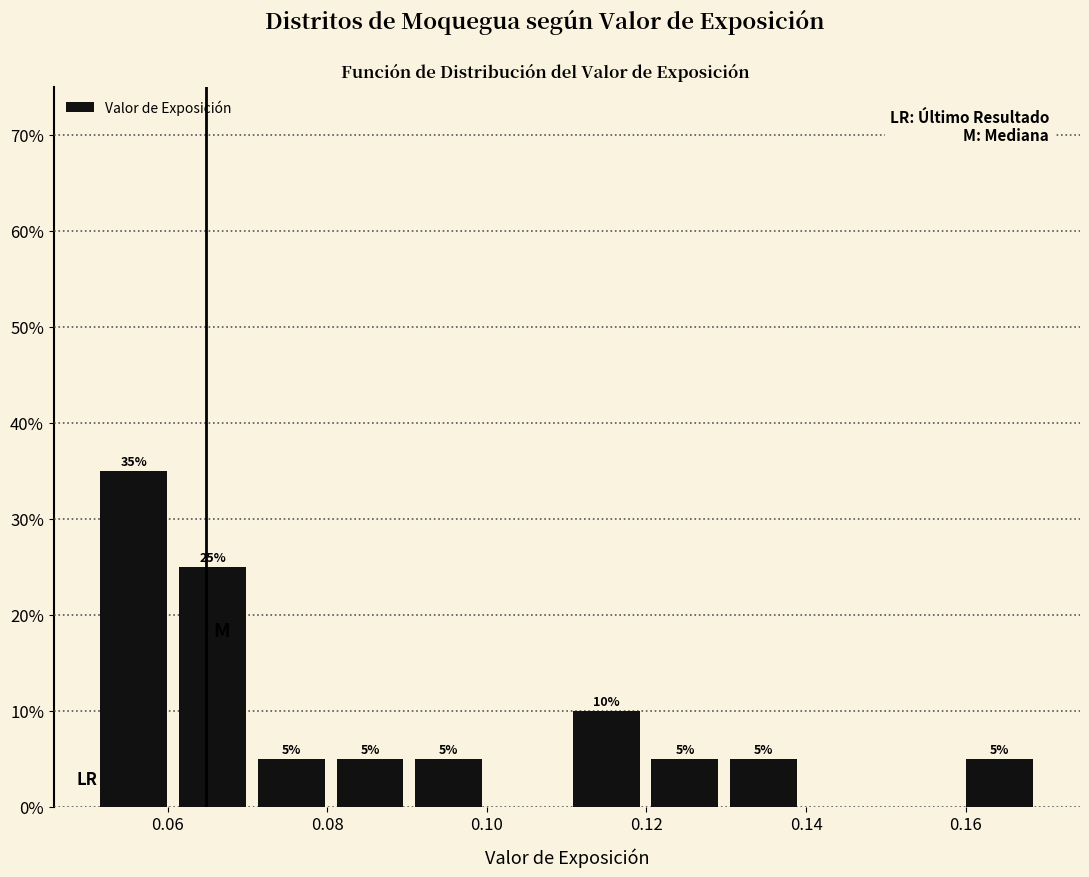

Over which range of the x-axis is the bar tallest?

0.052 to 0.062